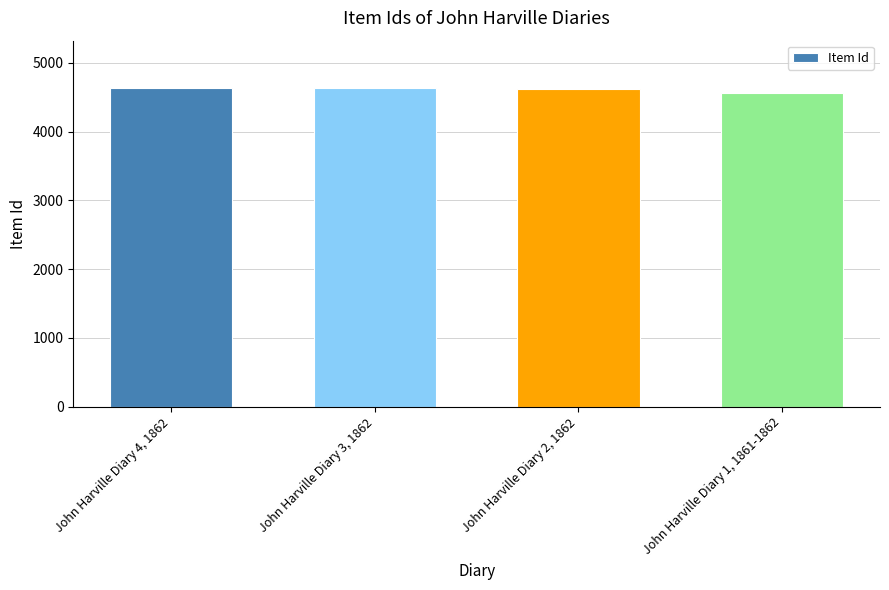

Is it true that the value at John Harville Diary 3, 1862 is 1846?

False